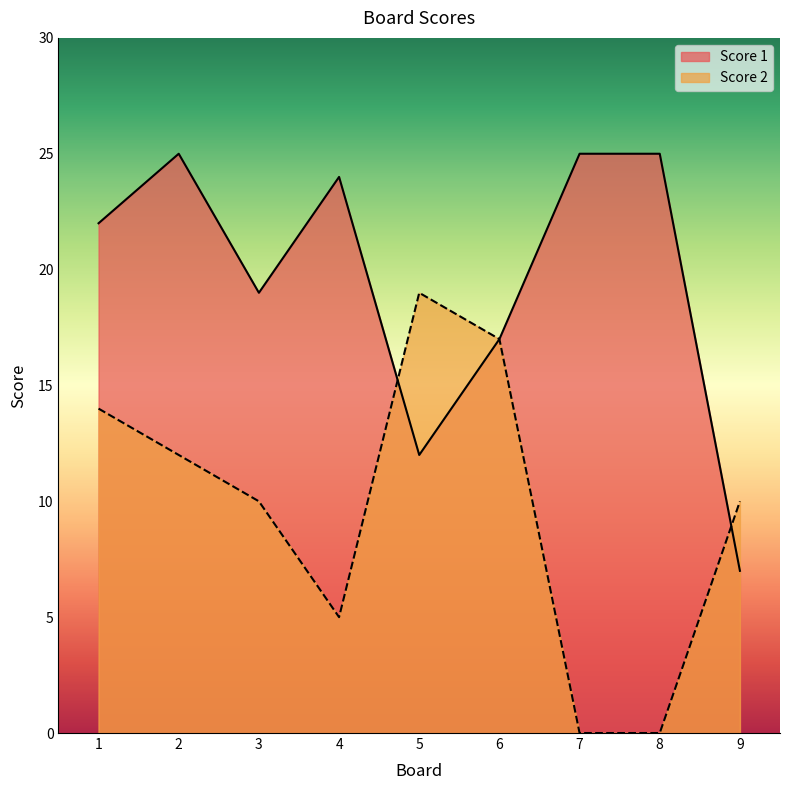

Is it true that Score 1 equals 7 at 8?

False